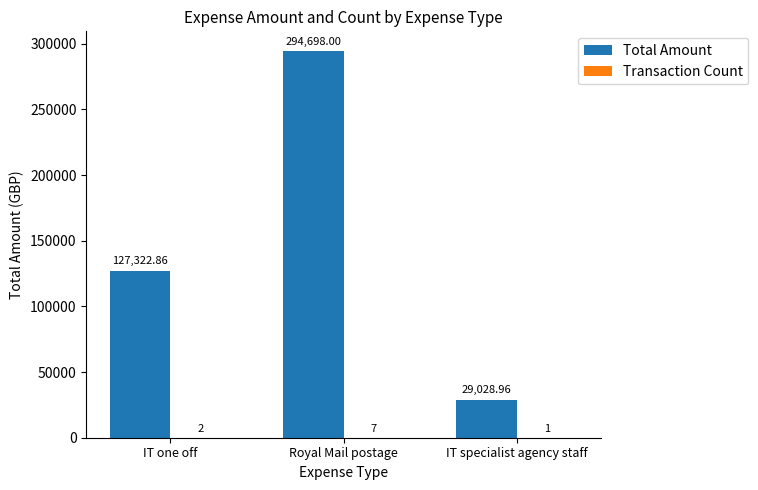

Count the number of categories in the chart.

3